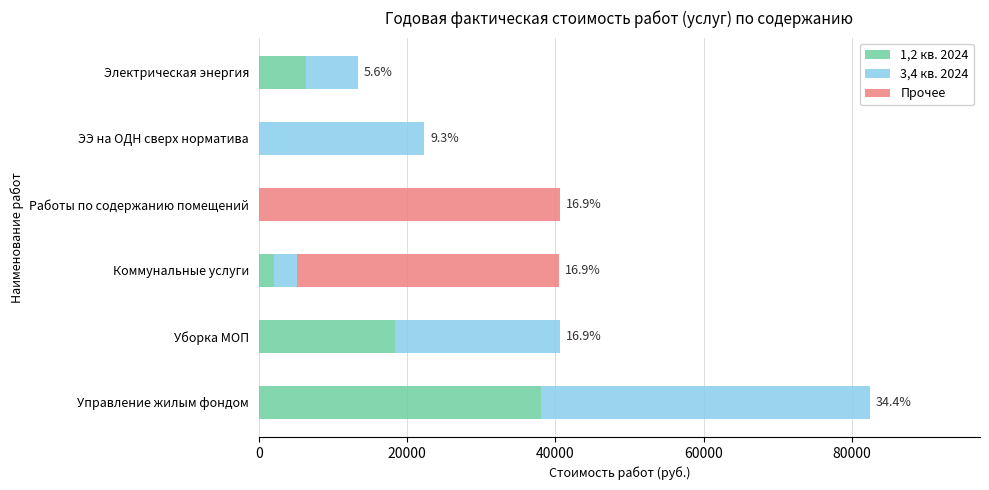

What is the maximum value for 1,2 кв. 2024?

38040.0